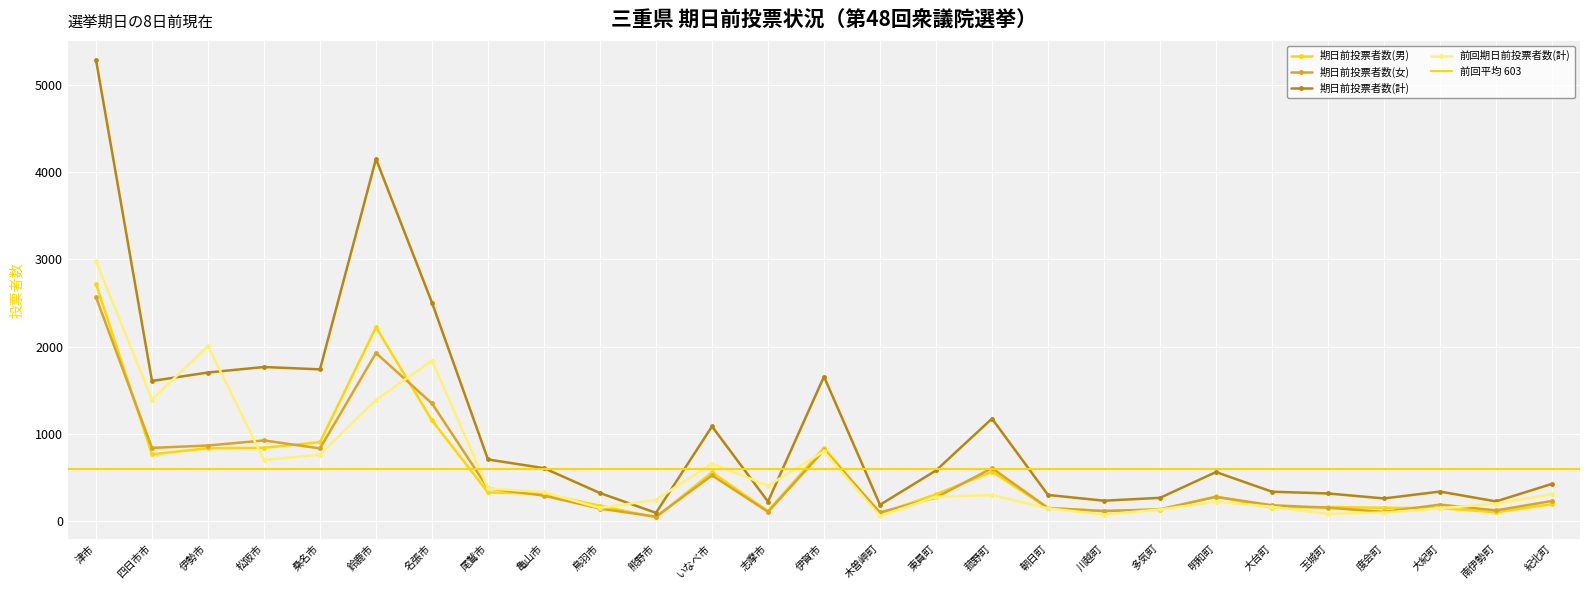

What is the label of the 7th point from the left?

名張市